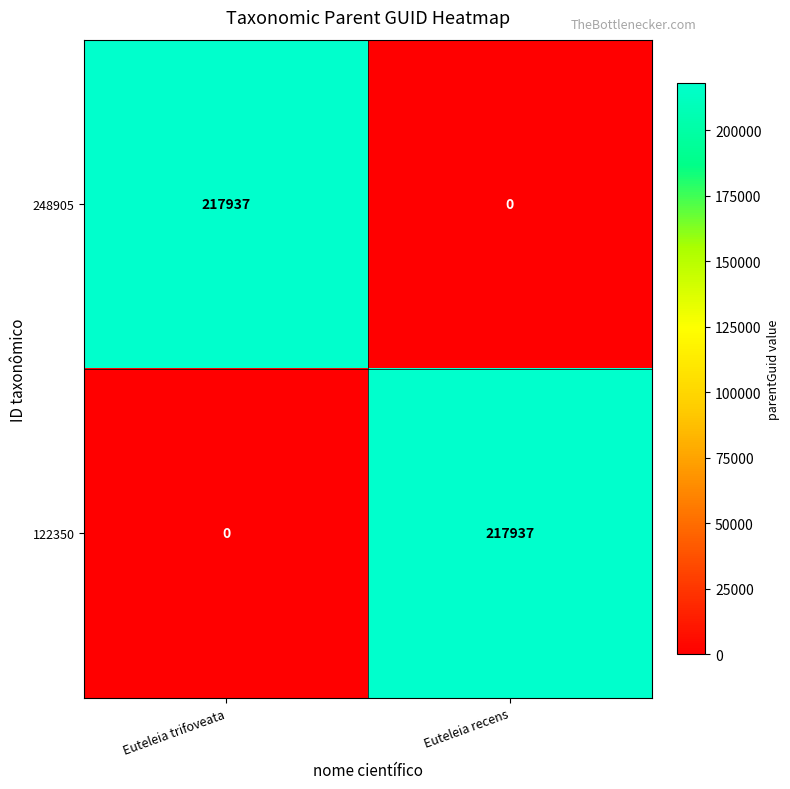

How many series are shown in this chart?

2